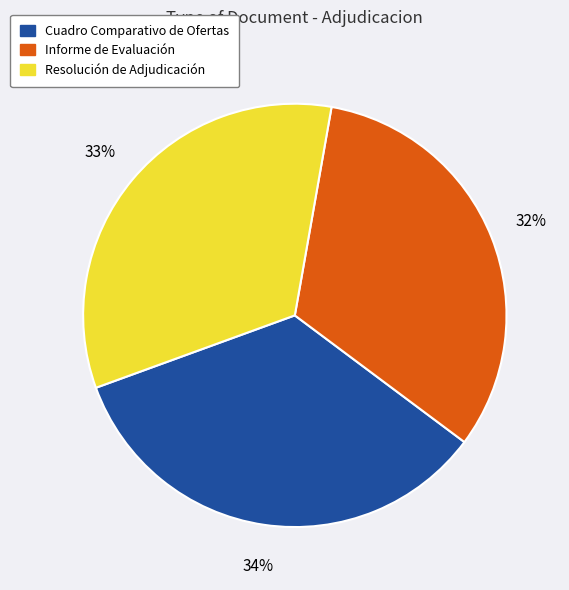

Do Cuadro Comparativo de Ofertas and Resolución de Adjudicación together represent more than half of the pie?

Yes